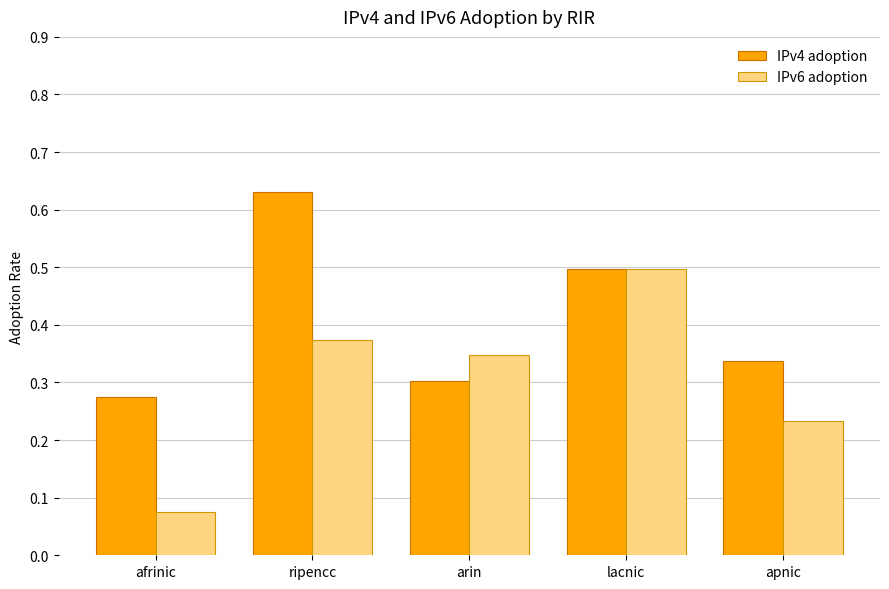

How many groups of bars are there?

5